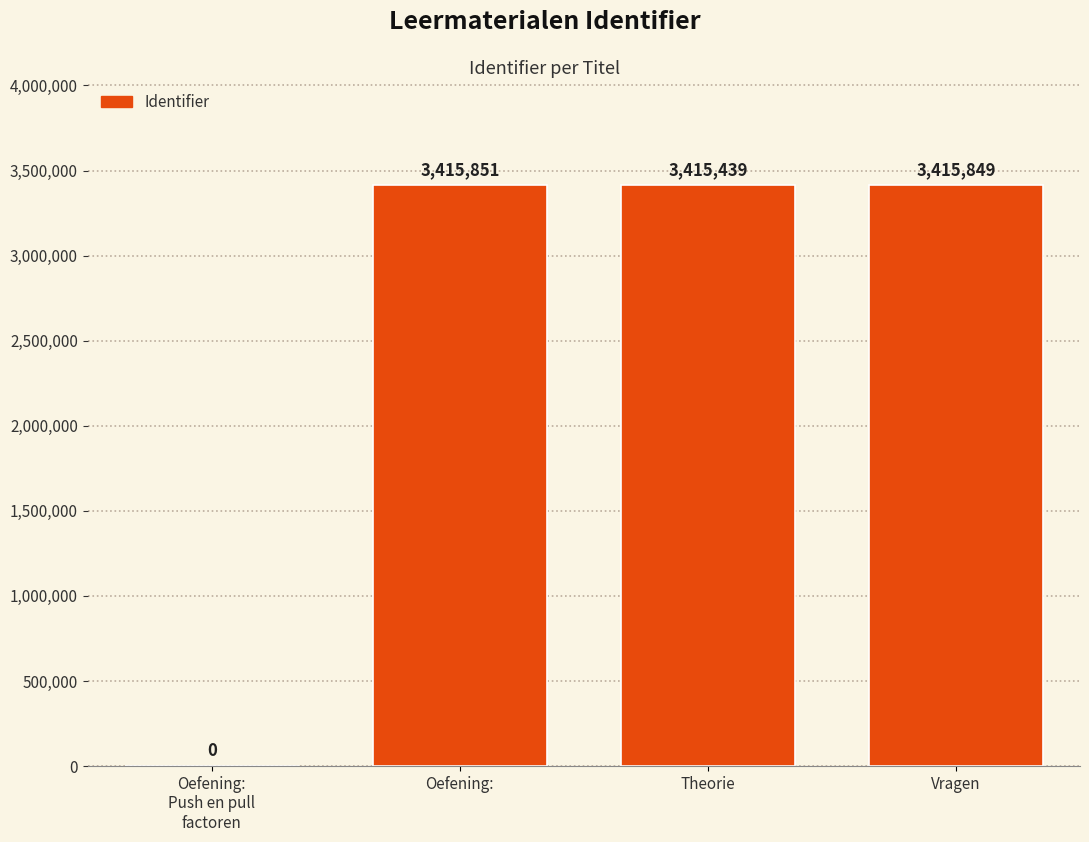

Reading right to left, extract all data points from this chart.

3415849	3415439	3415851	0